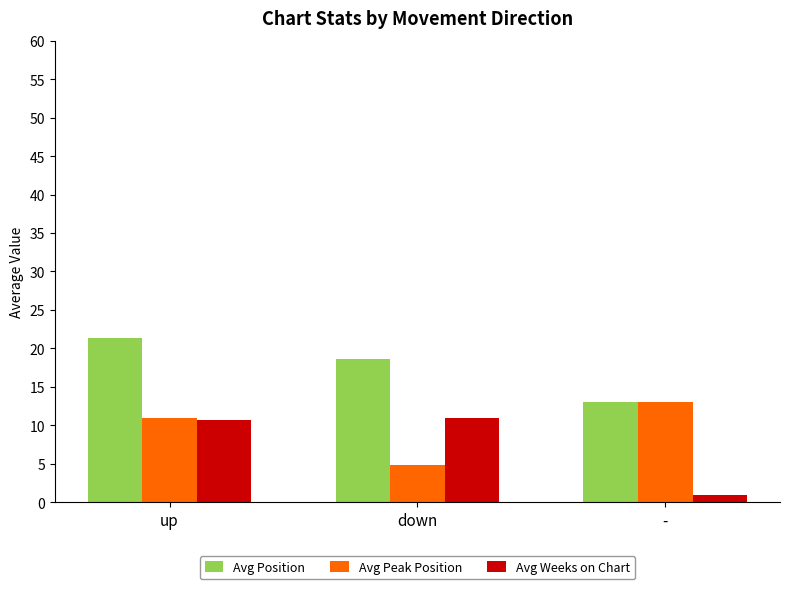

What is the spread (max minus min) of values at up?

10.6